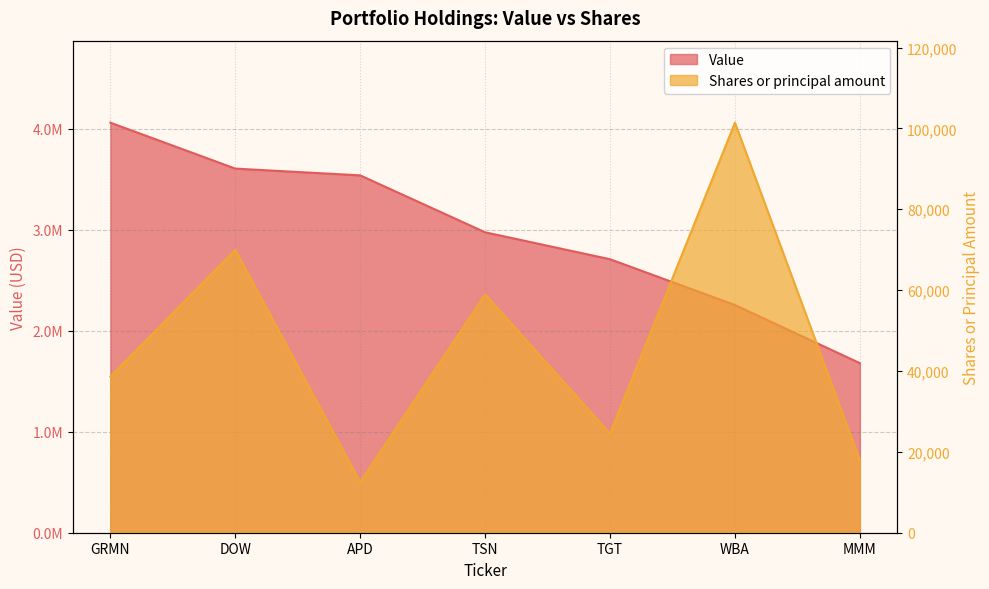

Between APD and WBA, which is larger?

APD